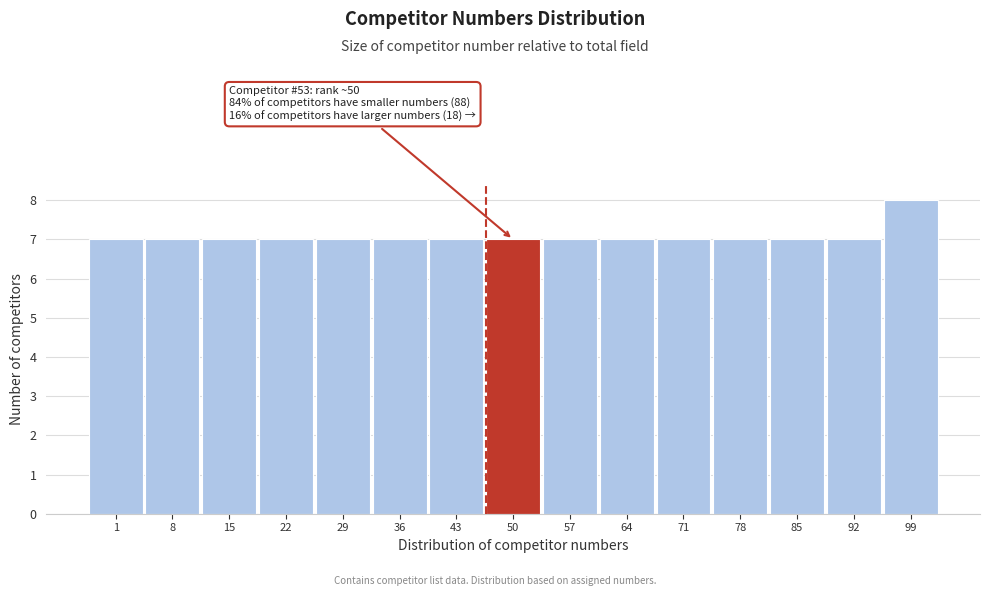

Reading left to right, what are all the values shown in this chart?

1=7	8=7	15=7	22=7	29=7	36=7	43=7	50=7	57=7	64=7	71=7	78=7	85=7	92=7	99=8